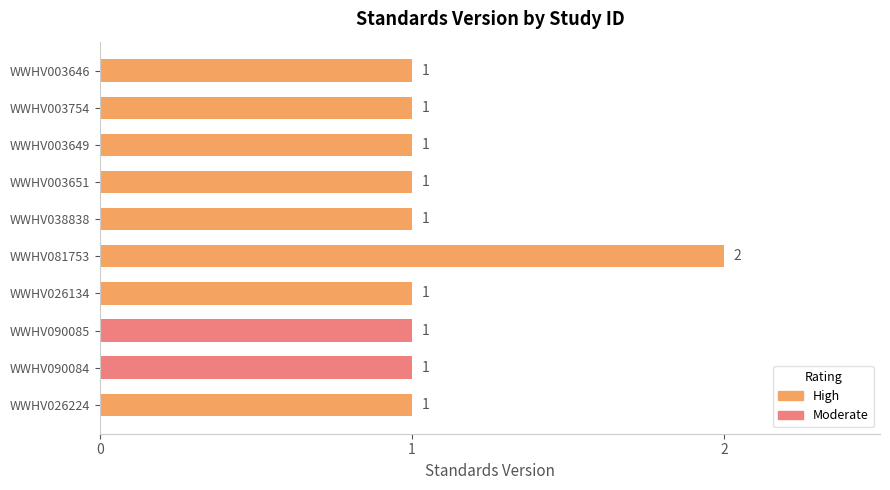

Count the values in the range 1 to 2.

10